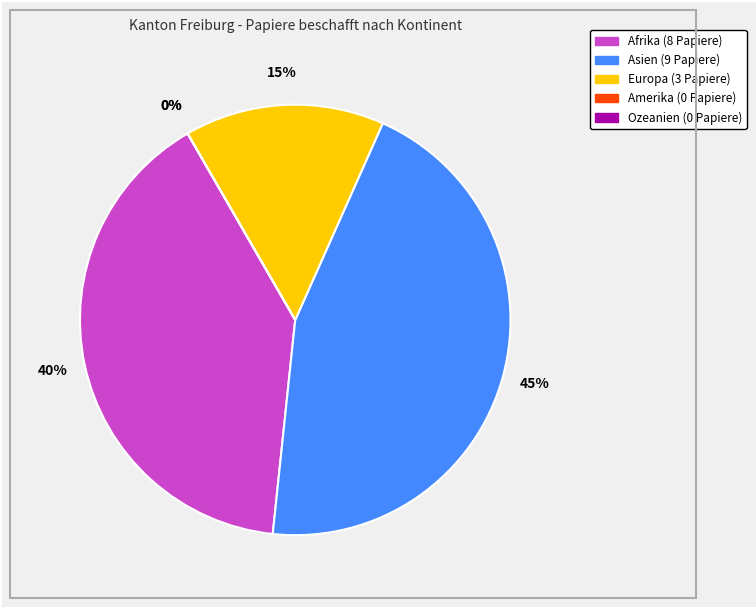

Which slice is the smallest?

Amerika